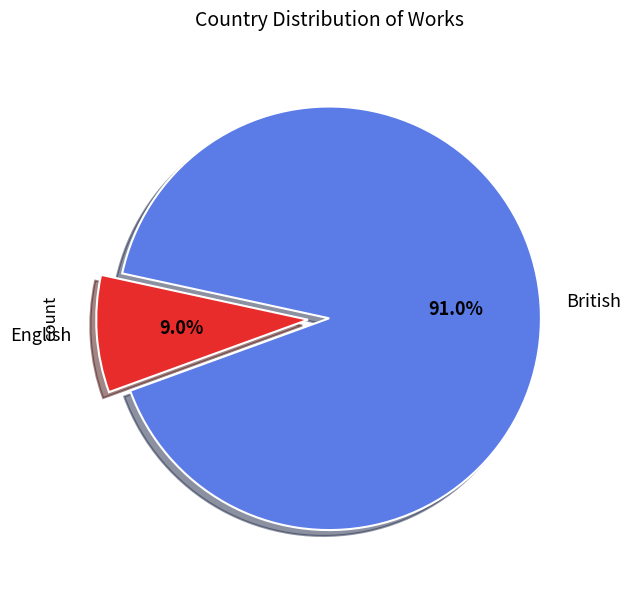

To the nearest percent, what percentage of the pie is British?

91%